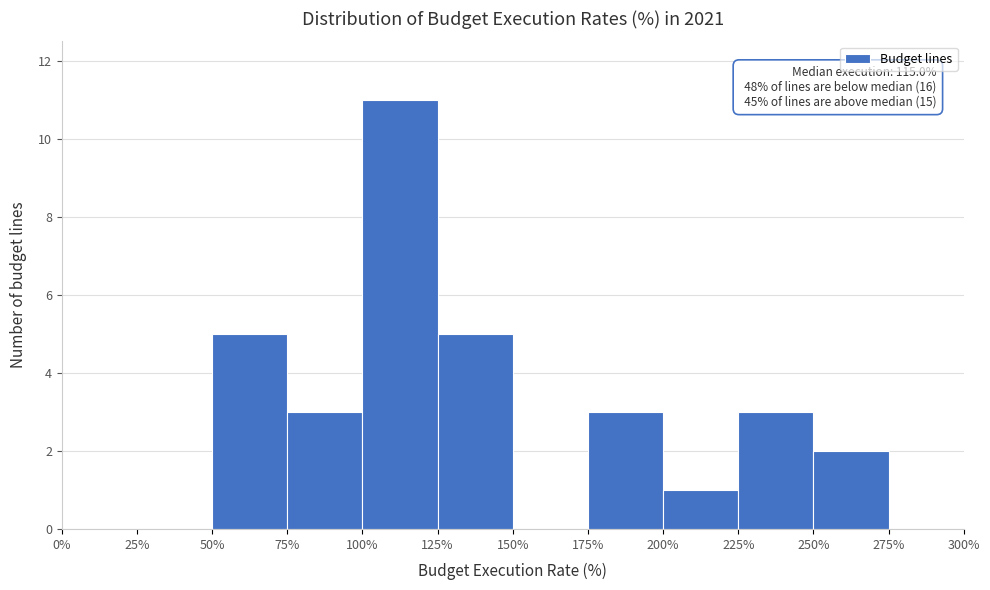

Over which range of the x-axis is the bar tallest?

100% to 125%